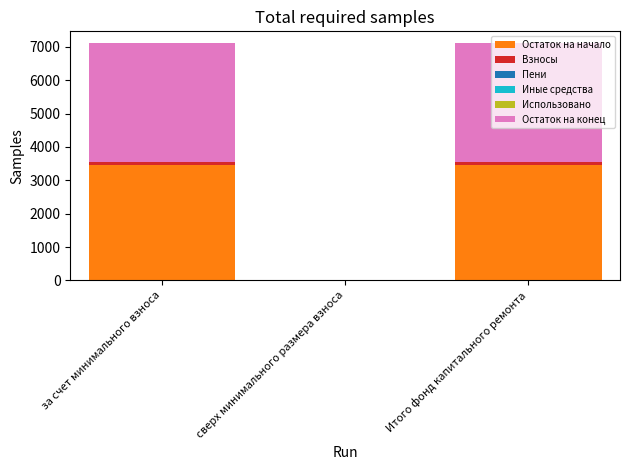

Count the number of categories in the chart.

3